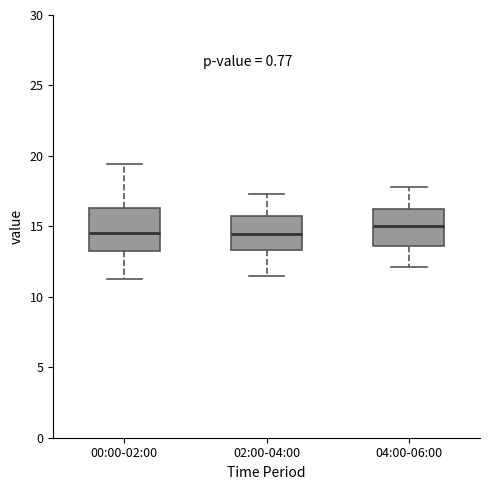

Reading left to right, transcribe this box plot: for each box, give where its median line is, the range the box spans, and where its two whiskers end, as read against the y-axis. The values are not printed on the chart, so give them approximately, as read against the axis.

00:00-02:00: median 14.5, box 13.0 to 16.5, whiskers 11.5 to 19.5
02:00-04:00: median 14.5, box 13.5 to 15.5, whiskers 11.5 to 17.5
04:00-06:00: median 15.0, box 13.5 to 16.0, whiskers 12.0 to 18.0